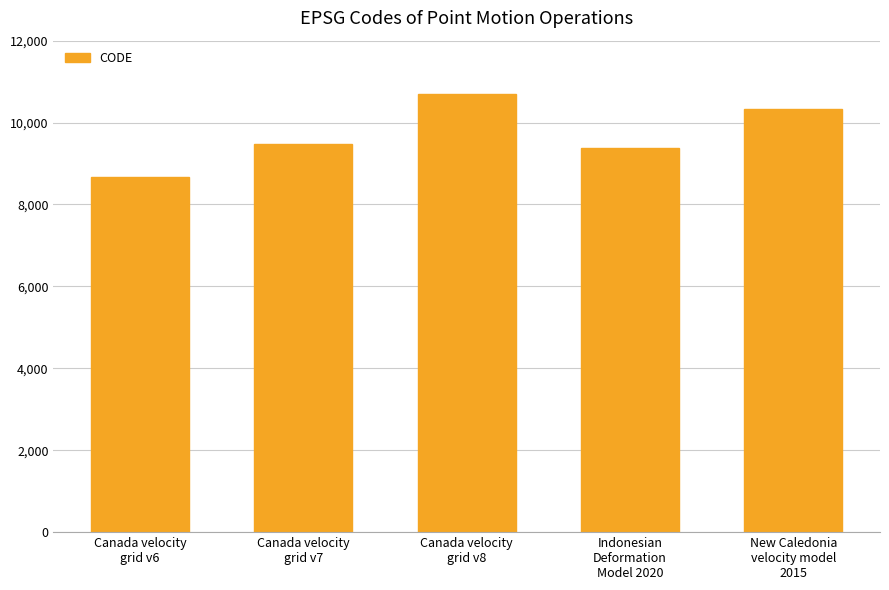

Are the bars horizontal?

No